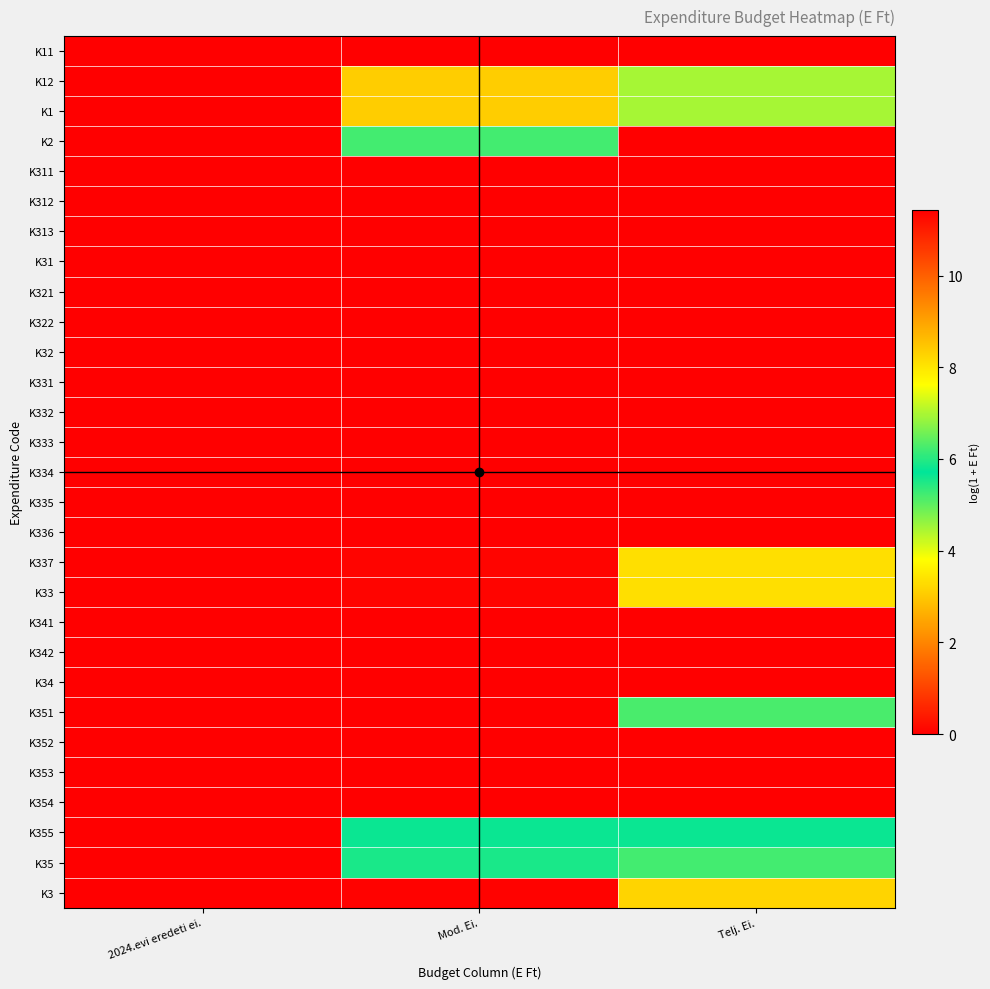

Reading left to right, transcribe all the data shown in this chart.

K11: 2024.evi eredeti ei.=0.0	Mod. Ei.=0.0	Telj. Ei.=0.0
K12: 2024.evi eredeti ei.=0.0	Mod. Ei.=8.4	Telj. Ei.=7.0
K1: 2024.evi eredeti ei.=0.0	Mod. Ei.=8.4	Telj. Ei.=7.0
K2: 2024.evi eredeti ei.=0.0	Mod. Ei.=6.2	Telj. Ei.=0.0
K311: 2024.evi eredeti ei.=0.0	Mod. Ei.=0.0	Telj. Ei.=0.0
K312: 2024.evi eredeti ei.=0.0	Mod. Ei.=0.0	Telj. Ei.=0.0
K313: 2024.evi eredeti ei.=0.0	Mod. Ei.=0.0	Telj. Ei.=0.0
K31: 2024.evi eredeti ei.=0.0	Mod. Ei.=0.0	Telj. Ei.=0.0
K321: 2024.evi eredeti ei.=0.0	Mod. Ei.=0.0	Telj. Ei.=0.0
K322: 2024.evi eredeti ei.=0.0	Mod. Ei.=0.0	Telj. Ei.=0.0
K32: 2024.evi eredeti ei.=0.0	Mod. Ei.=0.0	Telj. Ei.=0.0
K331: 2024.evi eredeti ei.=0.0	Mod. Ei.=0.0	Telj. Ei.=0.0
K332: 2024.evi eredeti ei.=0.0	Mod. Ei.=0.0	Telj. Ei.=0.0
K333: 2024.evi eredeti ei.=0.0	Mod. Ei.=0.0	Telj. Ei.=0.0
K334: 2024.evi eredeti ei.=0.0	Mod. Ei.=0.0	Telj. Ei.=0.0
K335: 2024.evi eredeti ei.=0.0	Mod. Ei.=0.0	Telj. Ei.=0.0
K336: 2024.evi eredeti ei.=0.0	Mod. Ei.=0.0	Telj. Ei.=0.0
K337: 2024.evi eredeti ei.=11.4	Mod. Ei.=11.4	Telj. Ei.=8.1
K33: 2024.evi eredeti ei.=11.4	Mod. Ei.=11.4	Telj. Ei.=8.1
K341: 2024.evi eredeti ei.=0.0	Mod. Ei.=0.0	Telj. Ei.=0.0
K342: 2024.evi eredeti ei.=0.0	Mod. Ei.=0.0	Telj. Ei.=0.0
K34: 2024.evi eredeti ei.=0.0	Mod. Ei.=0.0	Telj. Ei.=0.0
K351: 2024.evi eredeti ei.=0.0	Mod. Ei.=0.0	Telj. Ei.=5.2
K352: 2024.evi eredeti ei.=0.0	Mod. Ei.=0.0	Telj. Ei.=0.0
K353: 2024.evi eredeti ei.=0.0	Mod. Ei.=0.0	Telj. Ei.=0.0
K354: 2024.evi eredeti ei.=0.0	Mod. Ei.=0.0	Telj. Ei.=0.0
K355: 2024.evi eredeti ei.=0.0	Mod. Ei.=5.8	Telj. Ei.=5.8
K35: 2024.evi eredeti ei.=0.0	Mod. Ei.=5.9	Telj. Ei.=6.2
K3: 2024.evi eredeti ei.=11.4	Mod. Ei.=11.4	Telj. Ei.=8.2